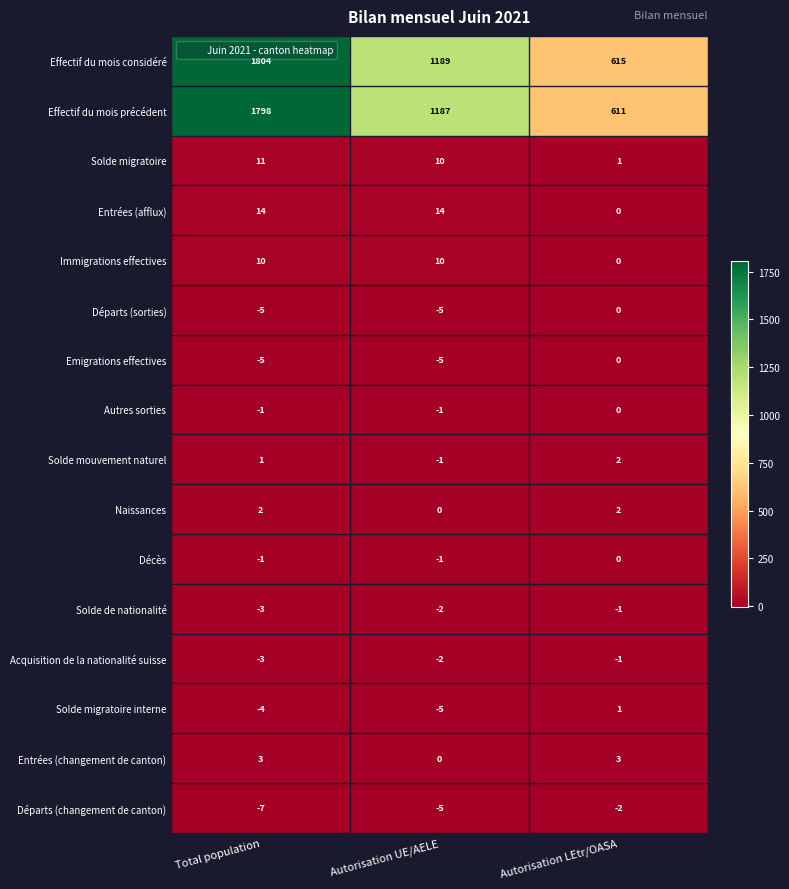

Which category has the highest value across all series?

Total population